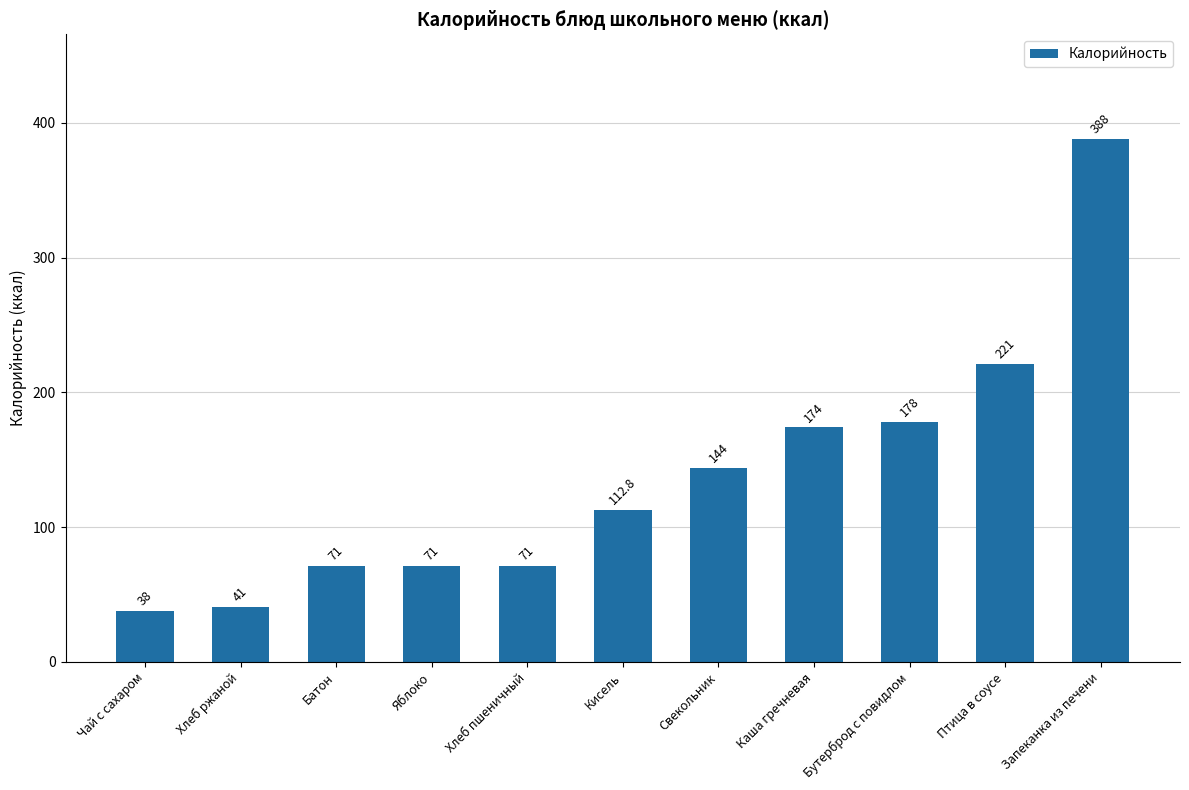

True or false: the data shows 41.0 at Хлеб ржаной.

True